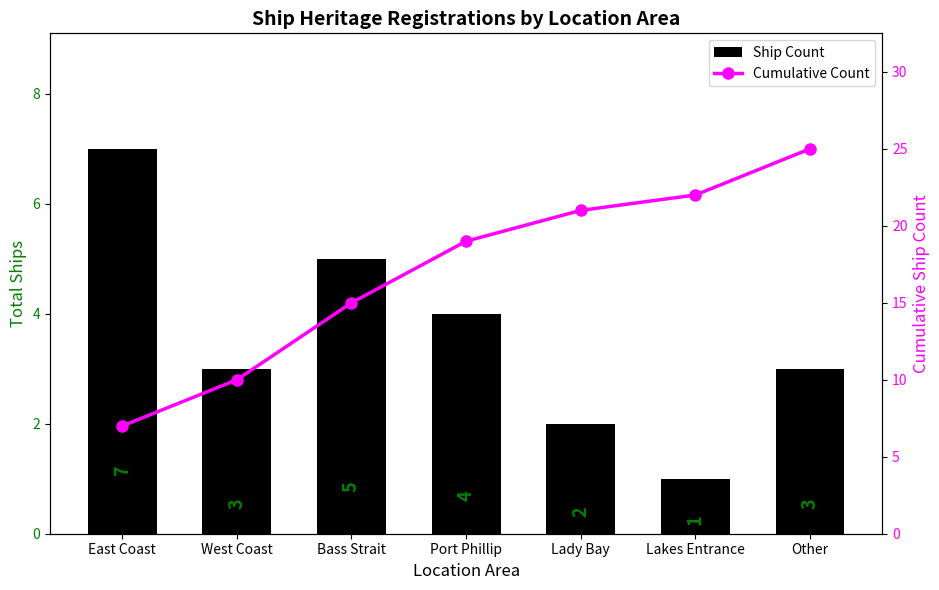

Does the chart contain stacked bars?

No